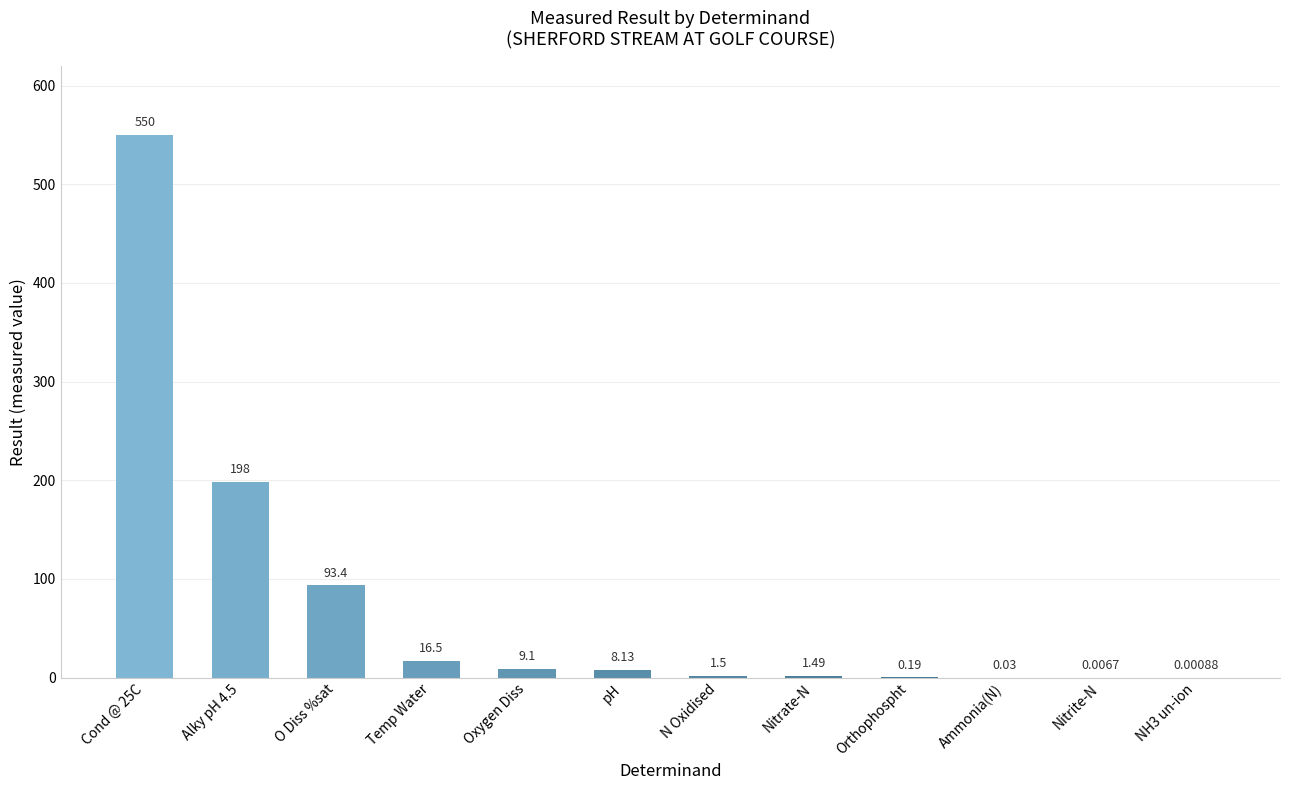

Which category has the highest value across all series?

Cond @ 25C